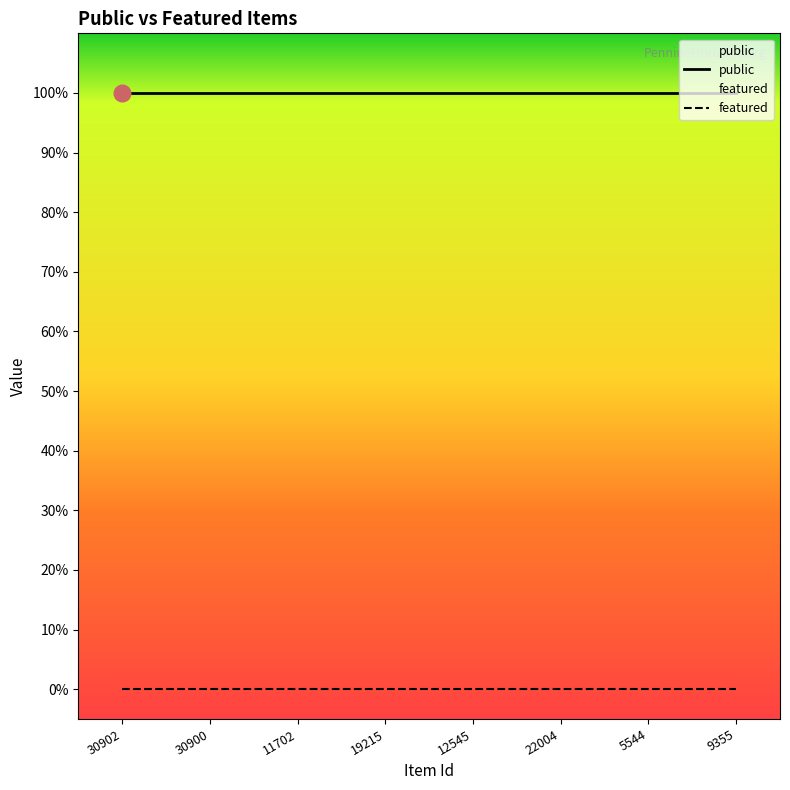

True or false: public and featured cross at least once.

False